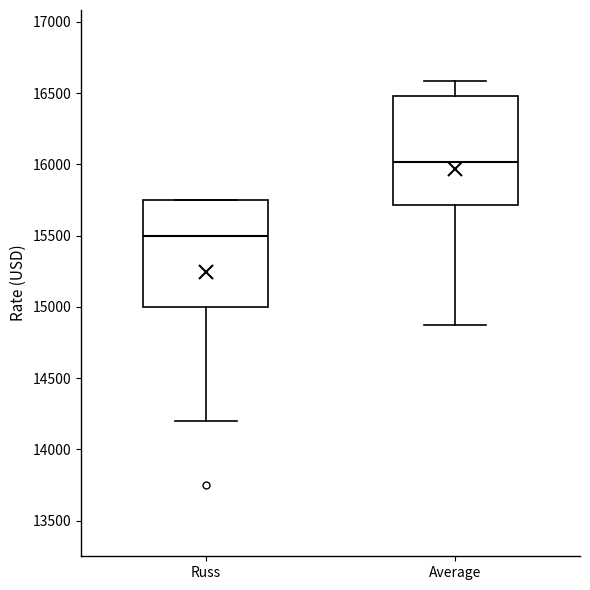

Which box has the lowest median line?

Russ